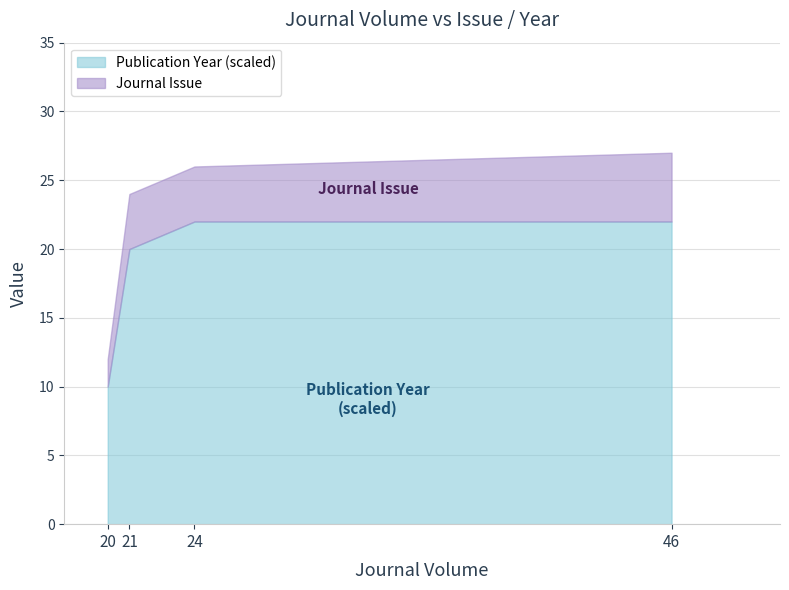

Which has a higher value, 20 or 46?

46